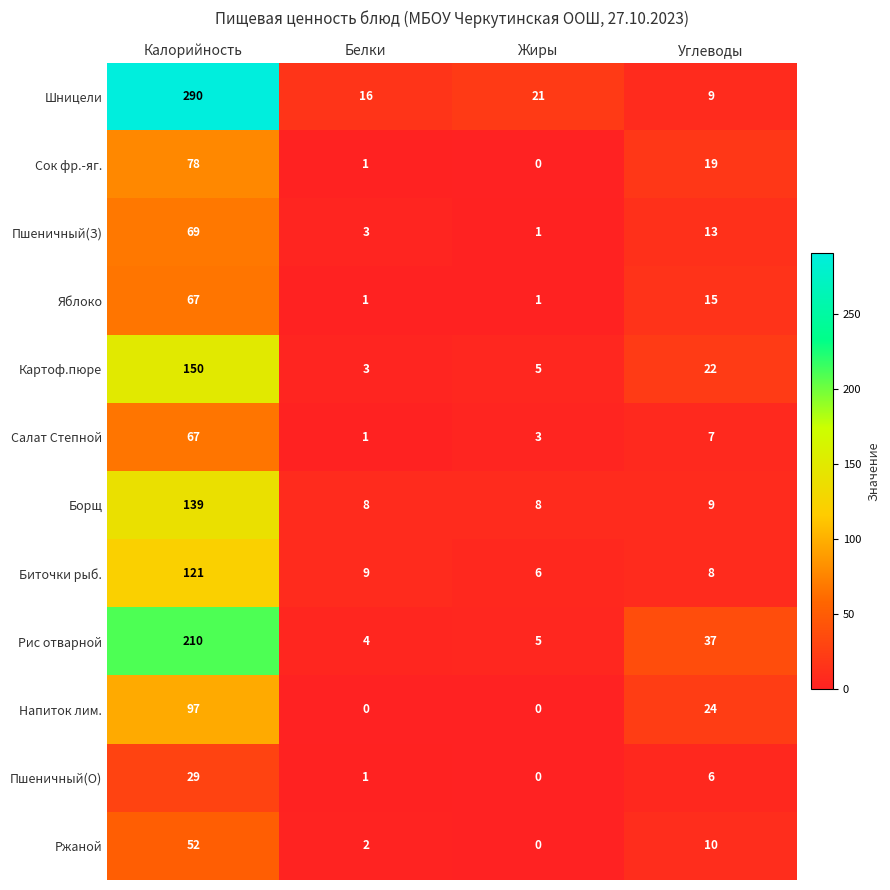

The value of Ржаной at Белки is 2. True or false?

True